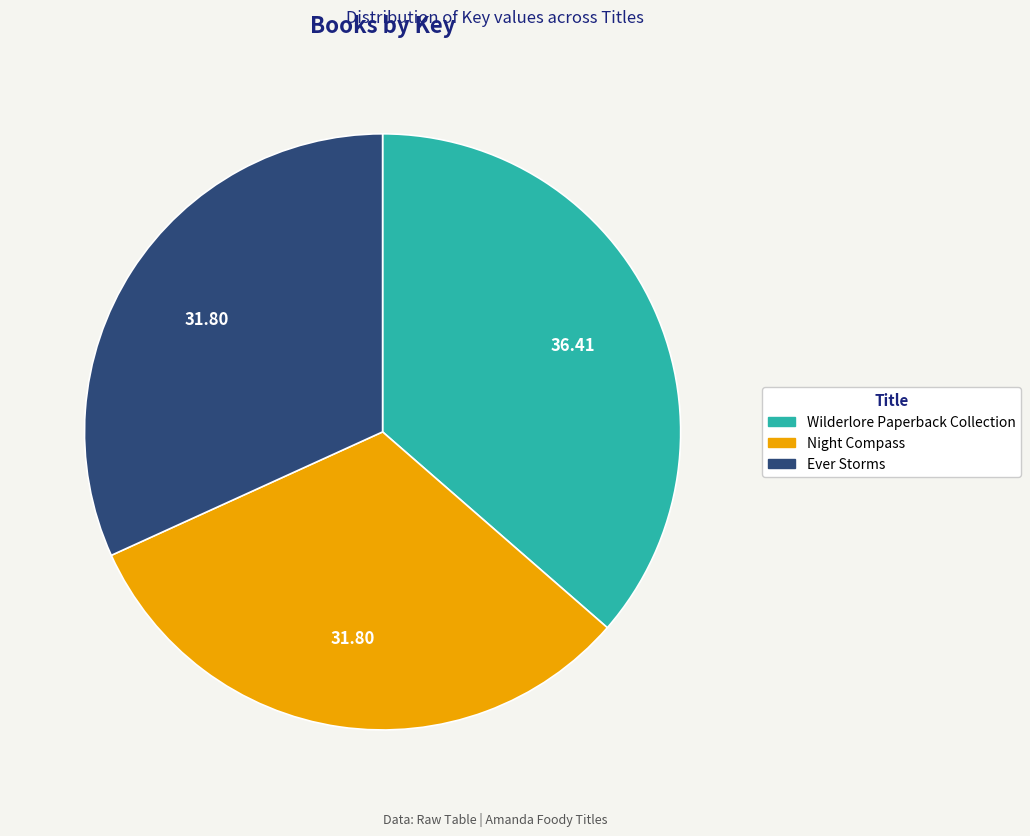

Approximately how many times larger is the value at Ever Storms compared to Night Compass?

1.0